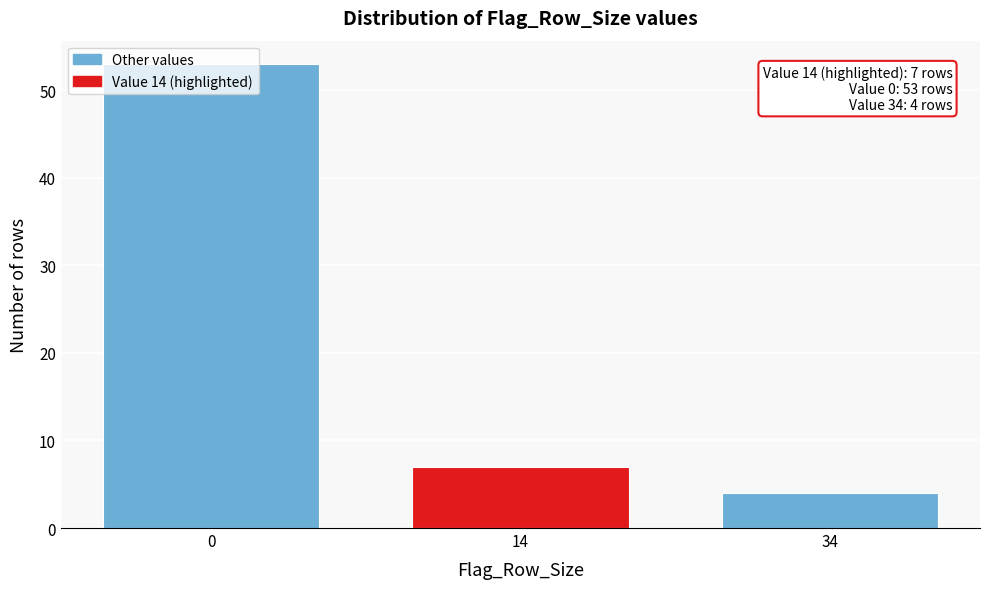

What is the greatest value displayed?

53